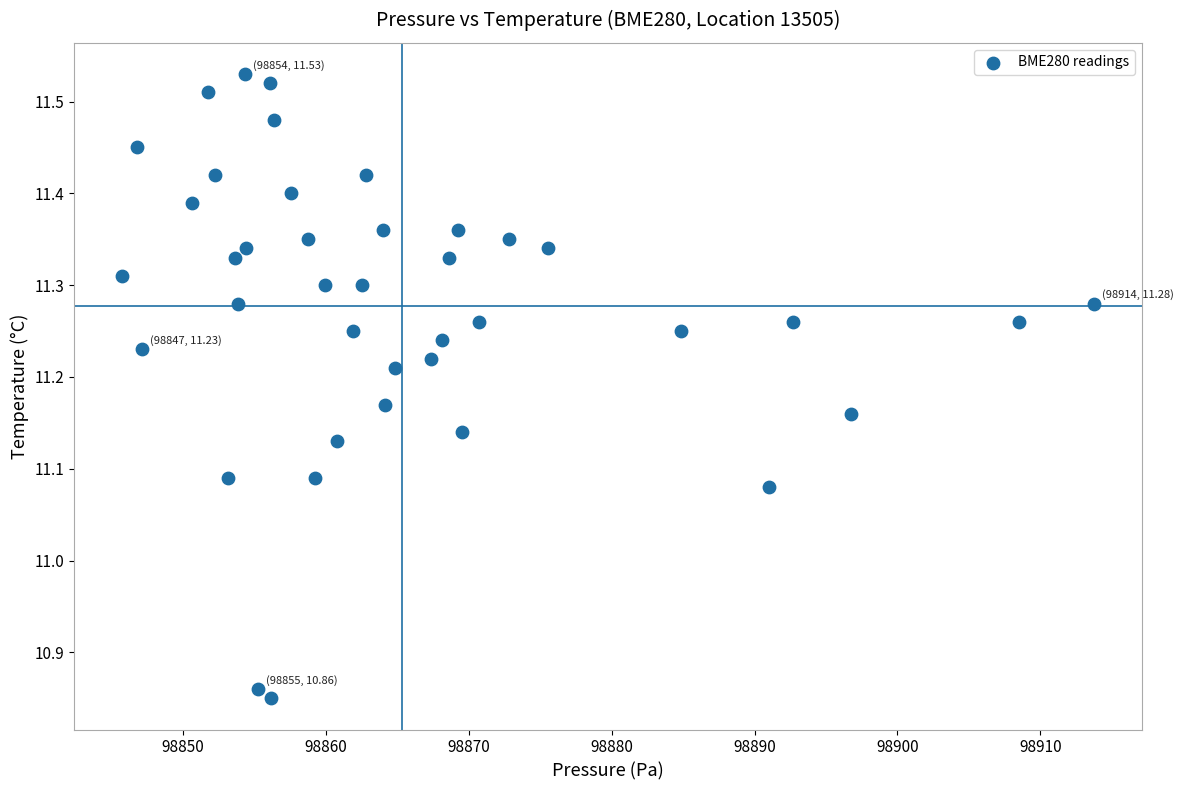

What is the range of X values (max minus min)?

68.0